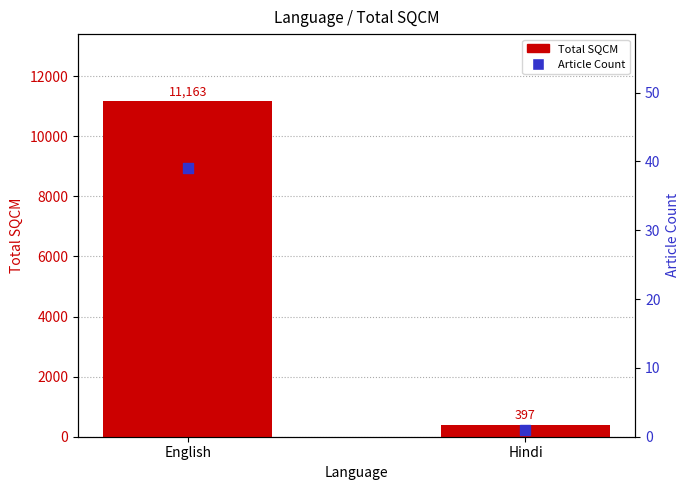

What are all the series names shown in the legend?

Total SQCM, Article Count